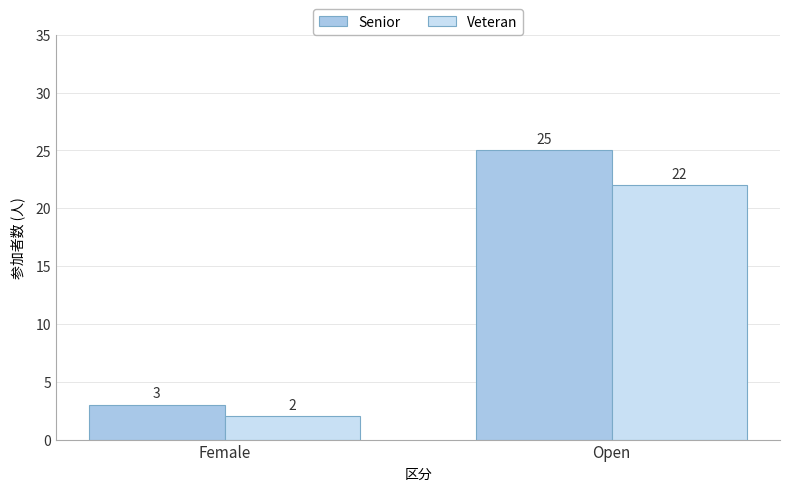

At which category is the sum across all series the highest?

Open